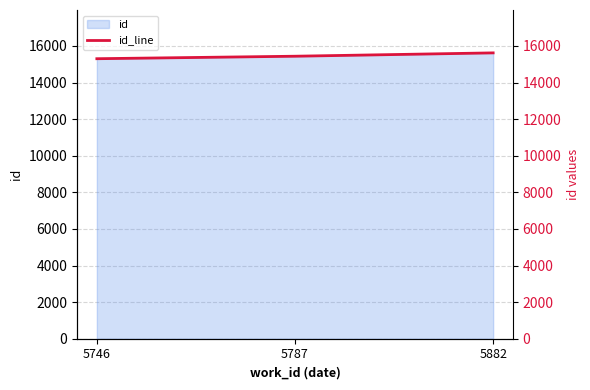

Does the chart have visible grid lines?

Yes